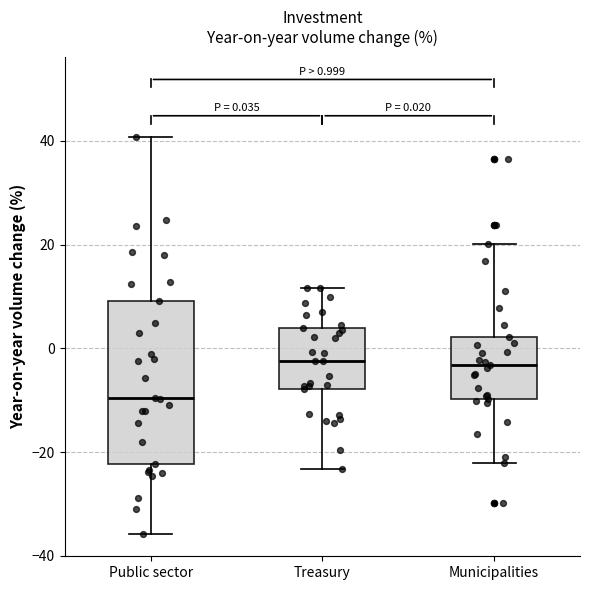

Comparing the boxes themselves (not the whiskers), which one is the tallest?

Public sector